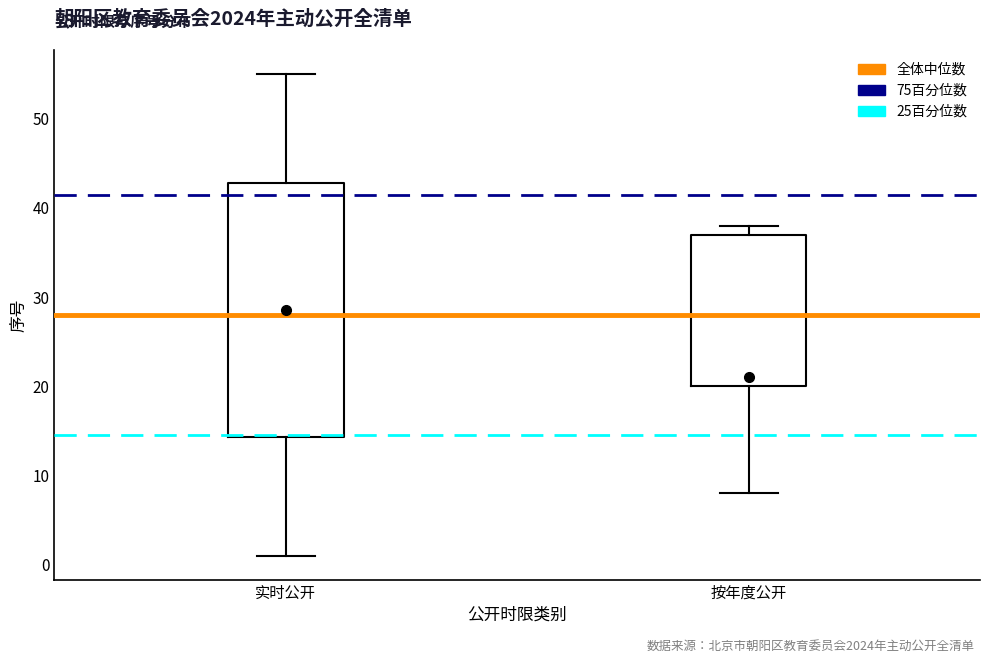

Which box is the tallest, from its lower edge to its upper edge?

实时公开